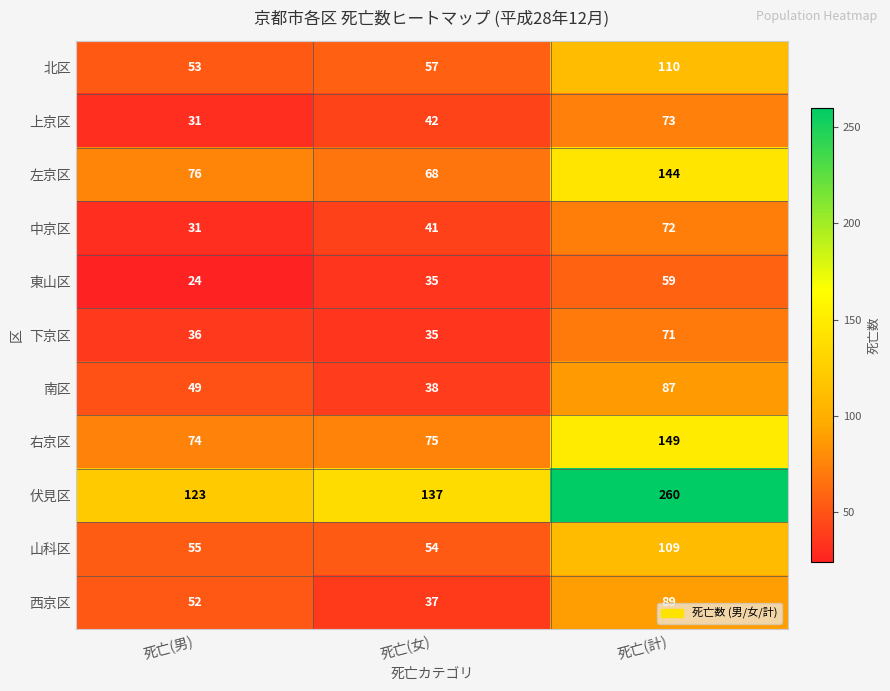

At how many categories does at least one series exceed 150?

1